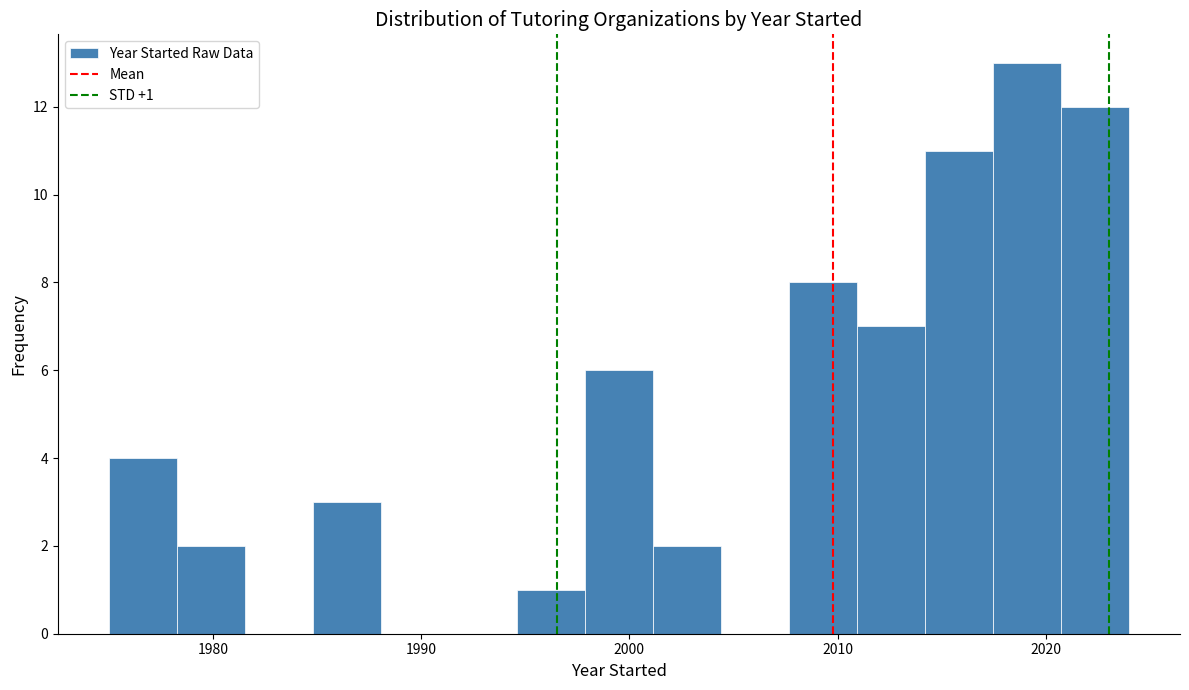

Read against the x-axis, roughly where is the centre of the tallest bar?

2019